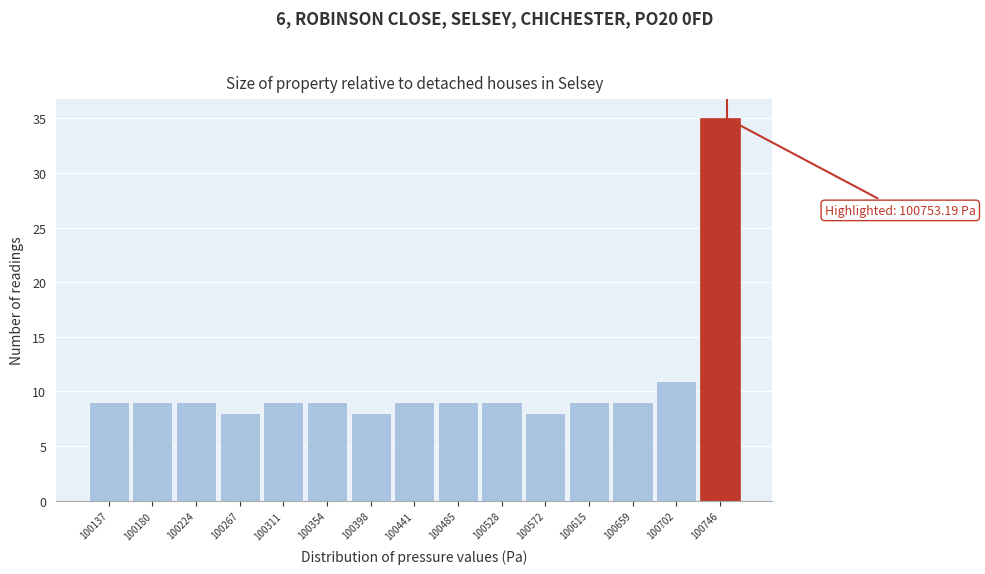

Which range on the x-axis has the tallest bar?

100725 to 100770